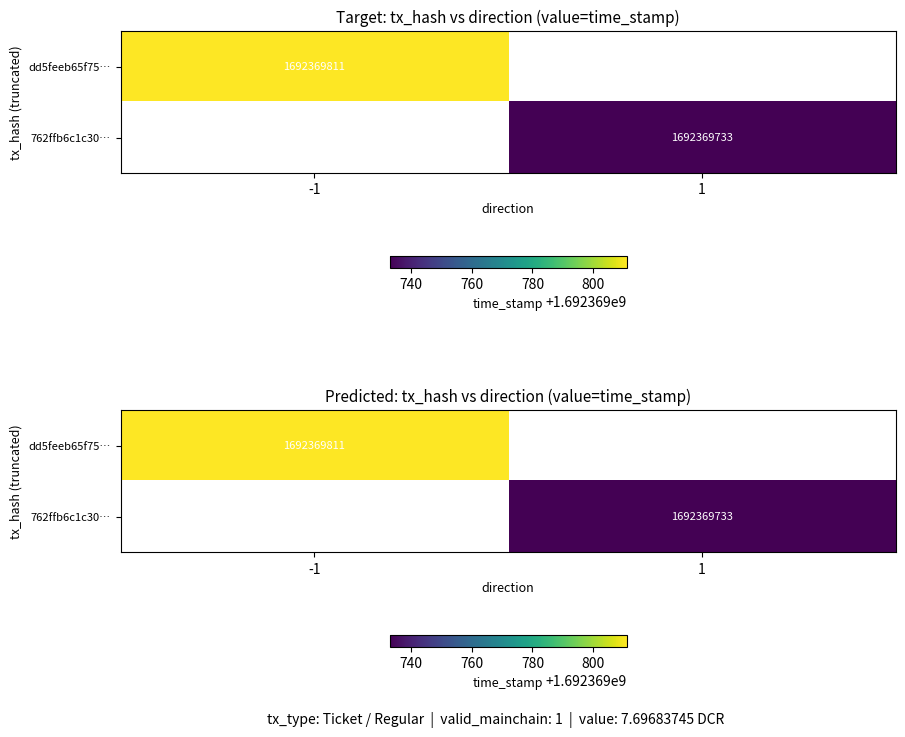

Between time_stamp and direction, which is larger?

time_stamp